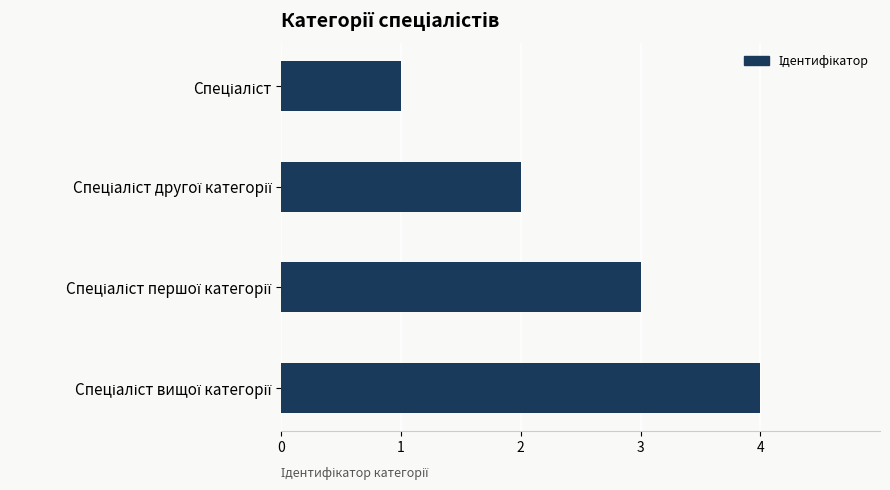

Count the values in the range 2 to 4.

3